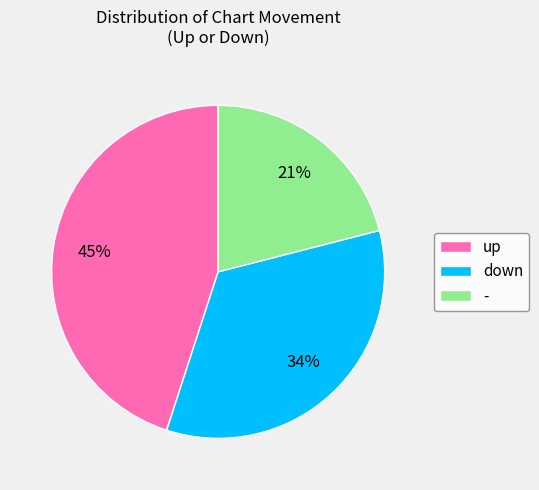

Is there any slice that represents more than half of the pie?

No